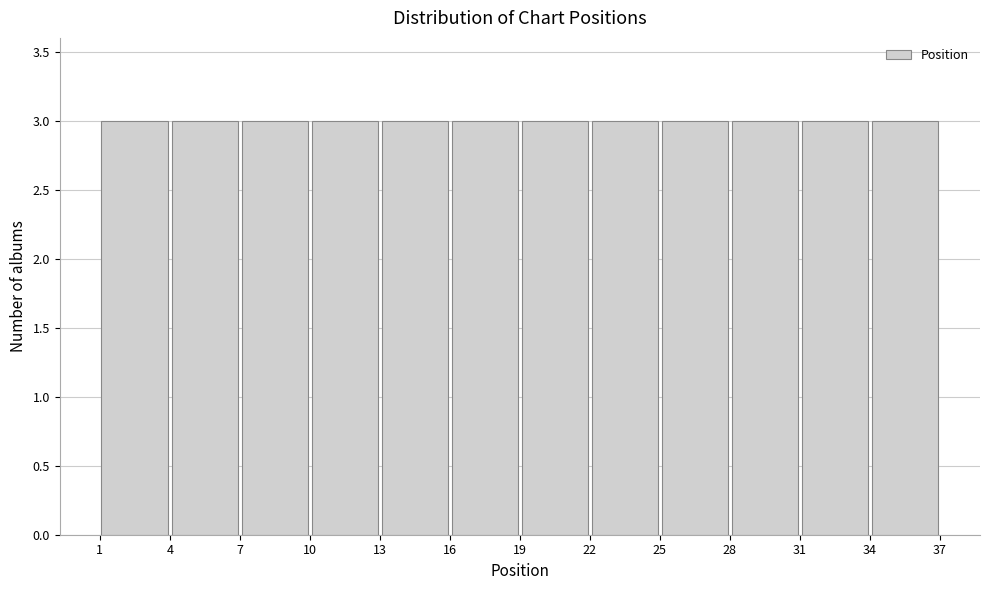

Reading left to right, transcribe this chart: for each bar, give the range it covers on the x-axis and its height. The values are not printed on the chart, so give them approximately, as read against the axis.

1 to 4: 3
4 to 7: 3
7 to 10: 3
10 to 13: 3
13 to 16: 3
16 to 19: 3
19 to 22: 3
22 to 25: 3
25 to 28: 3
28 to 31: 3
31 to 34: 3
34 to 37: 3